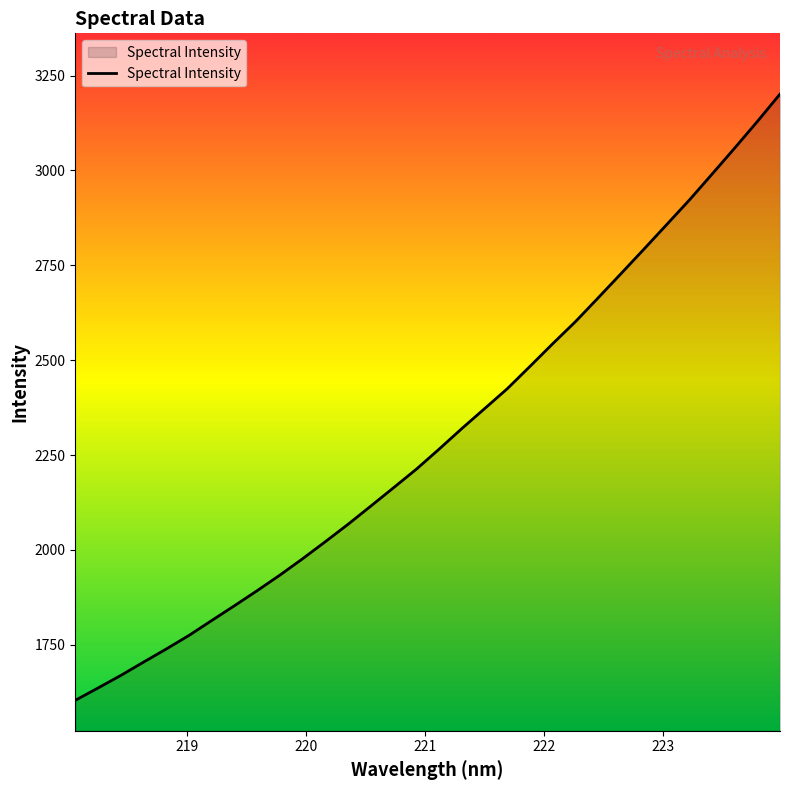

What is the minimum value shown in the chart?

1603.8